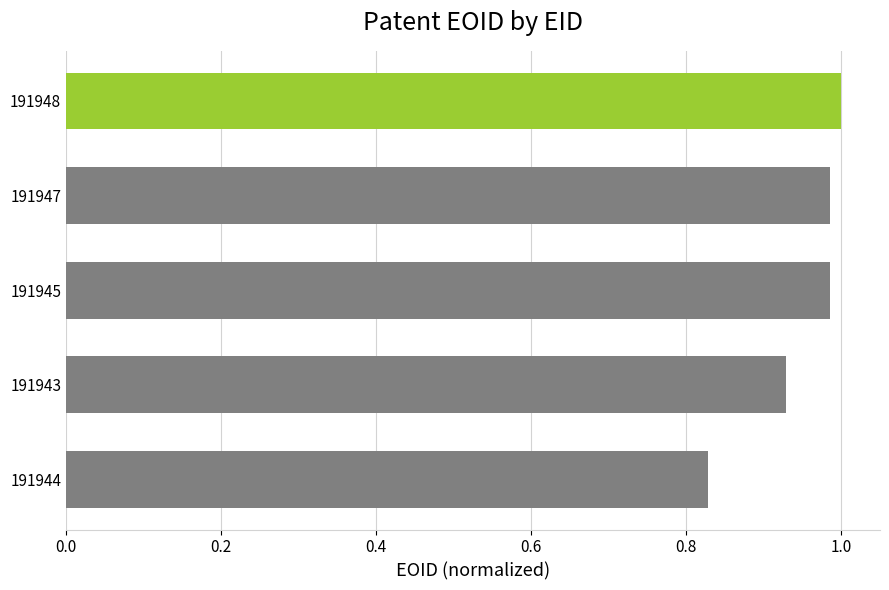

At which category does the chart reach its peak across all series?

191948